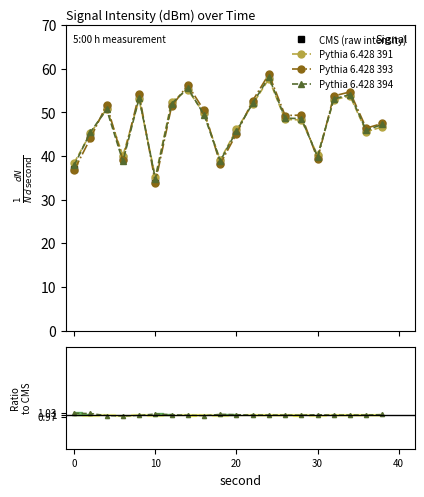

What is the average value of the CMS (raw intensity) series?

47.6